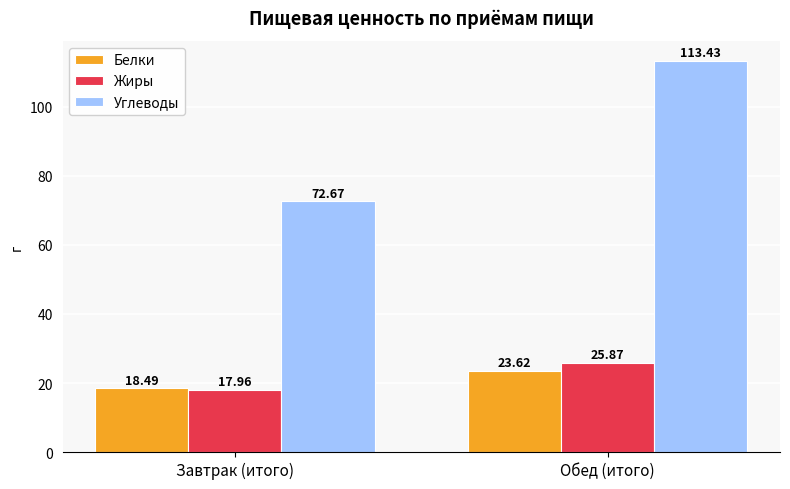

What are all the series names shown in the legend?

Белки, Жиры, Углеводы